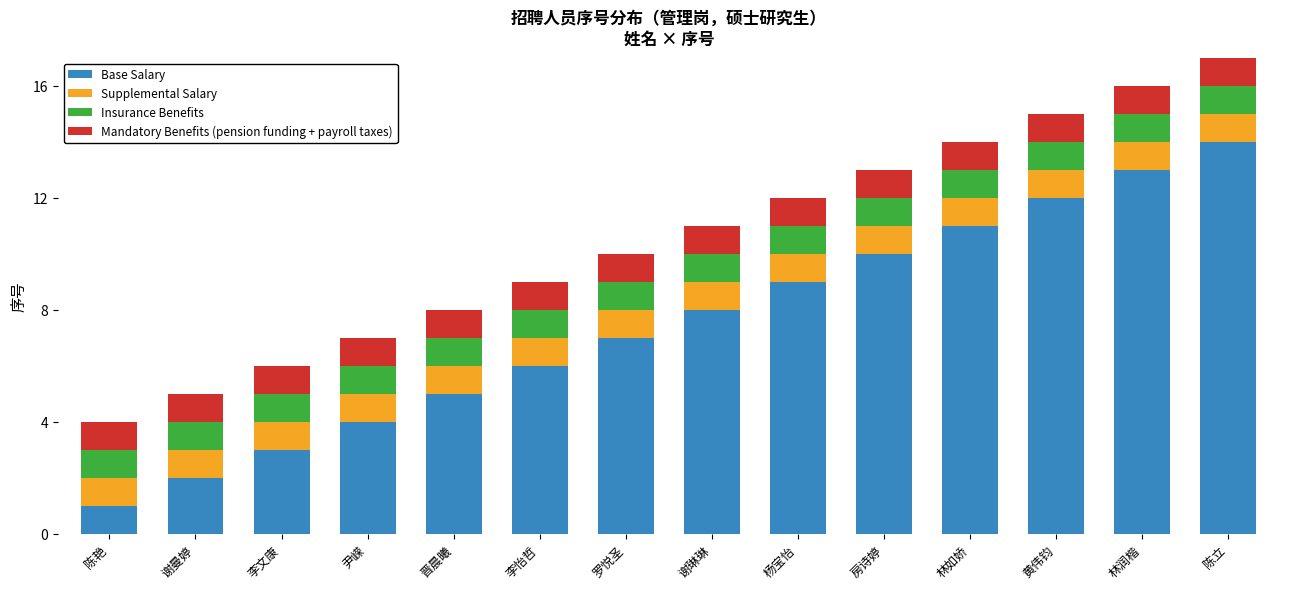

At which label does Base Salary reach its peak?

陈立